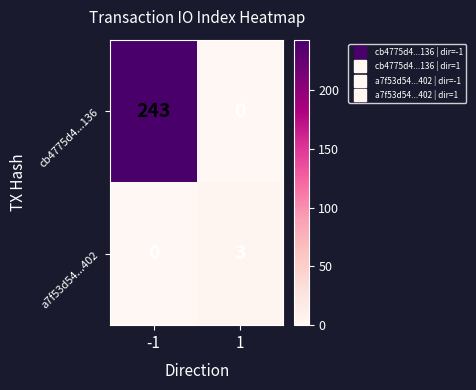

Reading right to left, extract all data points from this chart.

cb4775d4...136: 0	243
a7f53d54...402: 3	0